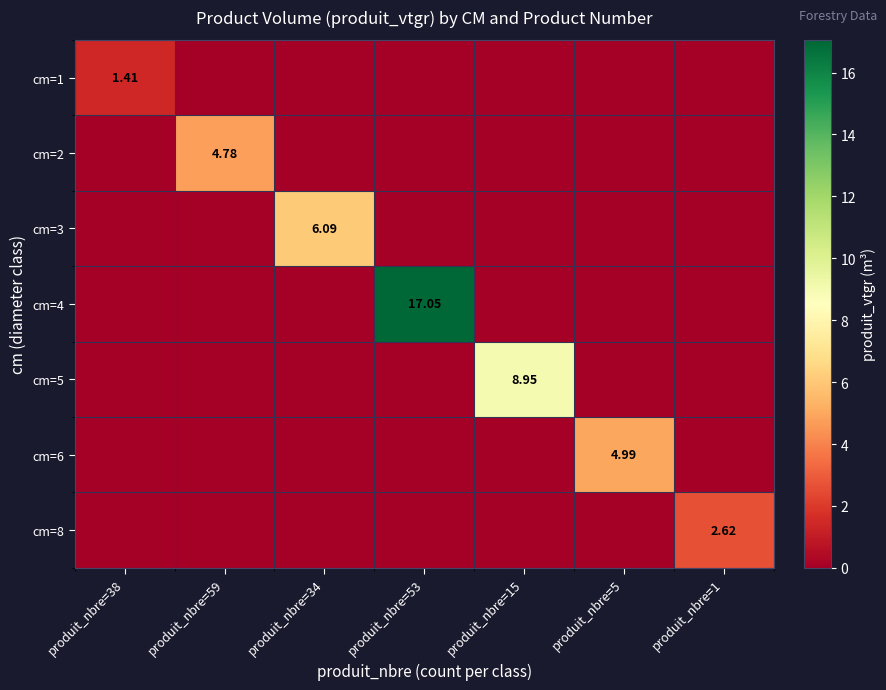

Which series changed the most between produit_nbre=59 and produit_nbre=15?

cm=5